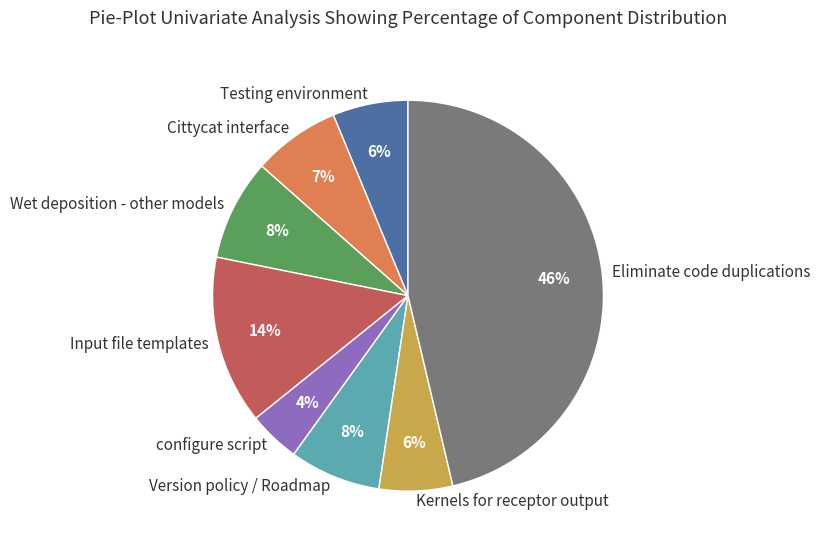

How many slices are in this pie chart?

8